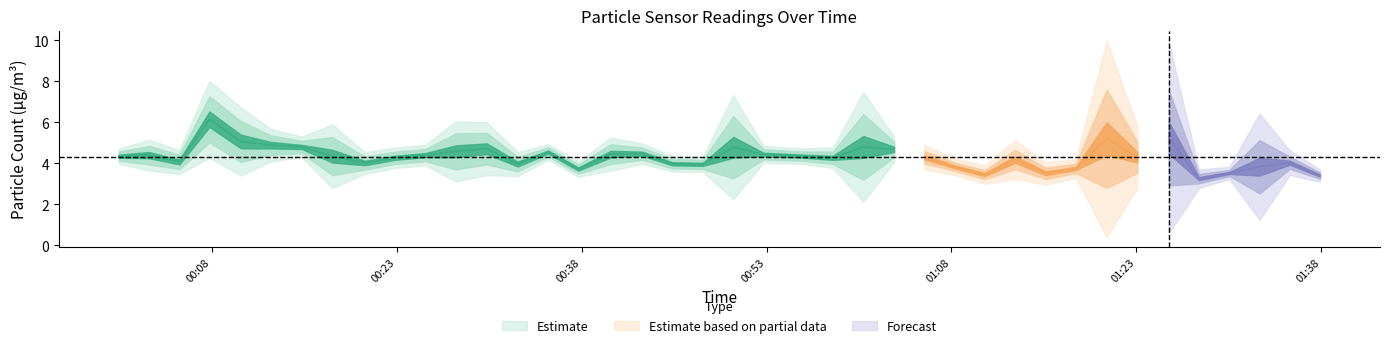

Which category has the lowest value across all series?

37